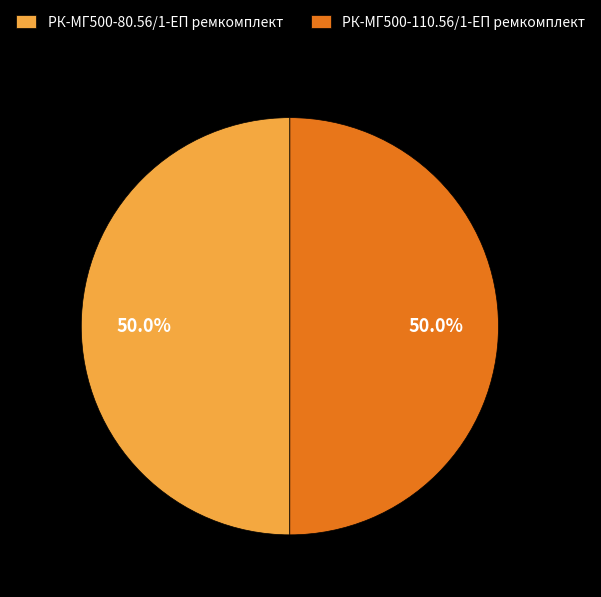

The РК-МГ500-80.56/1-ЕП ремкомплект slice represents 57% of the pie. True or false?

False